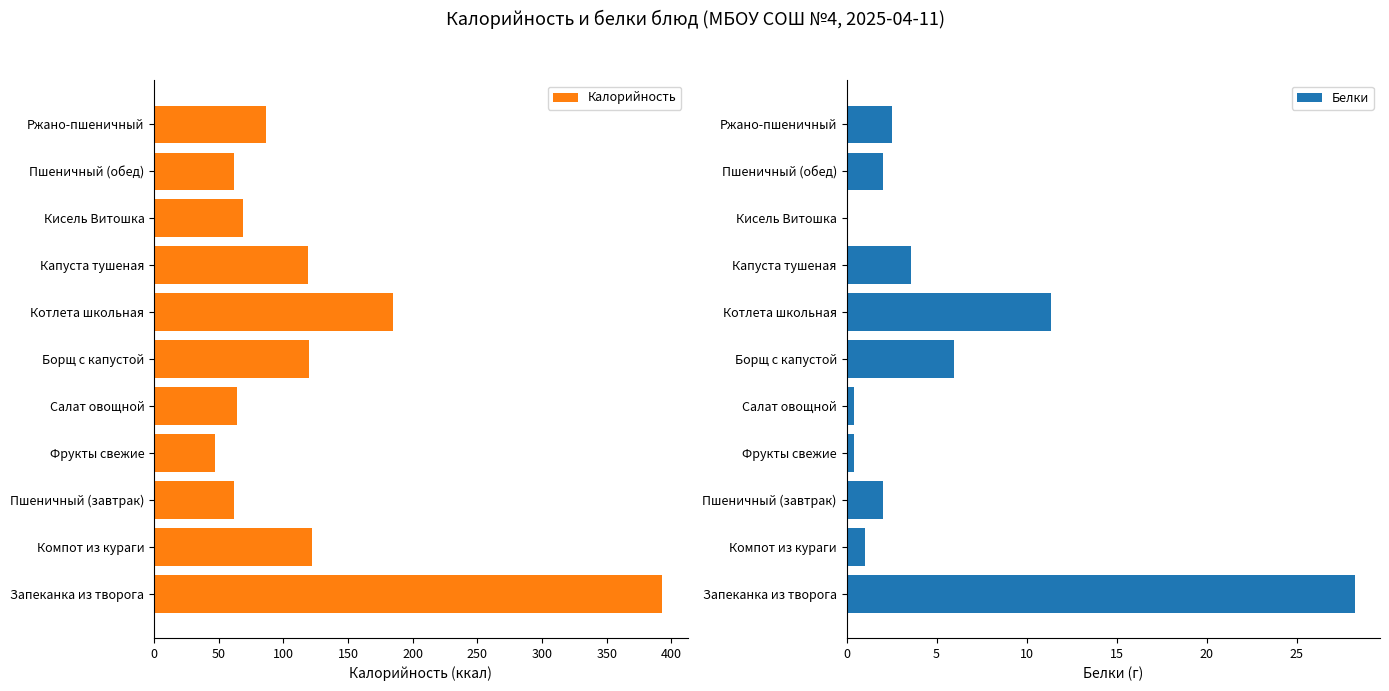

How many groups of bars are there?

11